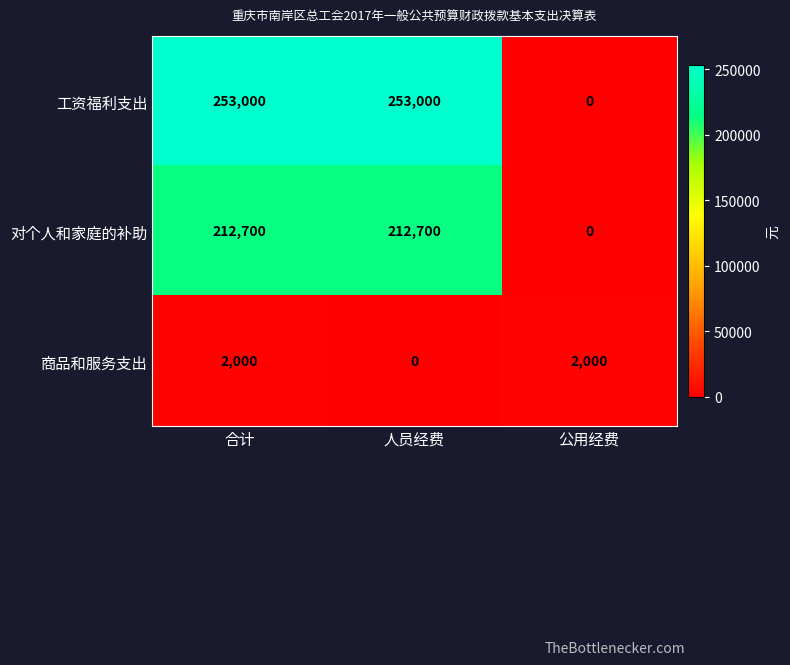

Between 人员经费 and 公用经费, which series saw the biggest shift?

工资福利支出